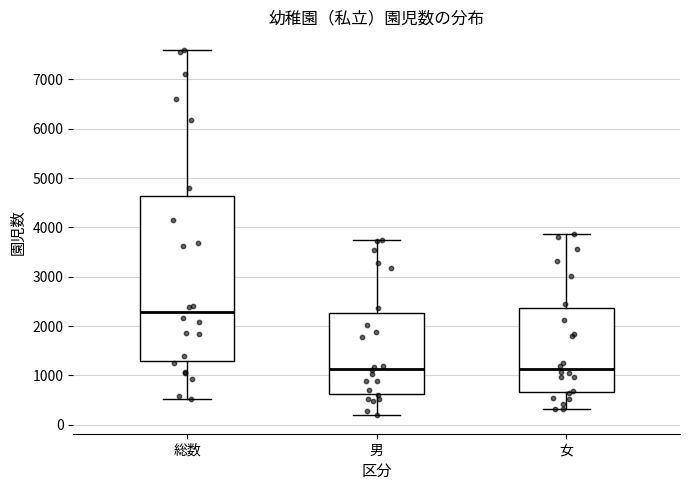

Where does the lower whisker of the box for 女 end on the y-axis? The values are not printed on the chart, so give them approximately, as read against the axis.

300